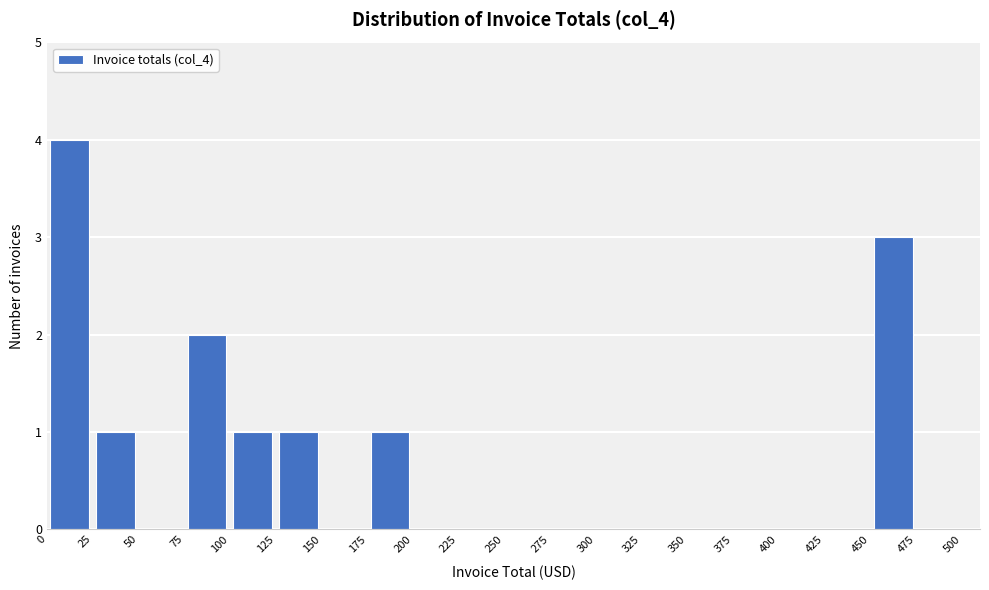

How tall is the bar that spans 100 to 125 on the x-axis? The values are not printed on the chart, so give them approximately, as read against the axis.

1